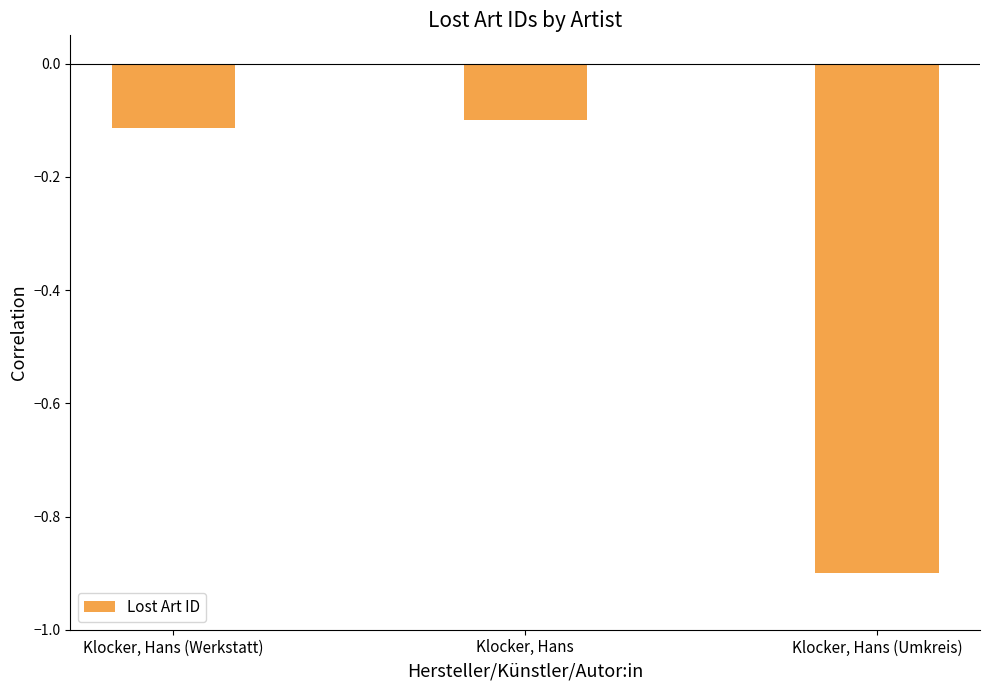

Which has a higher value, Klocker, Hans (Werkstatt) or Klocker, Hans (Umkreis)?

Klocker, Hans (Werkstatt)